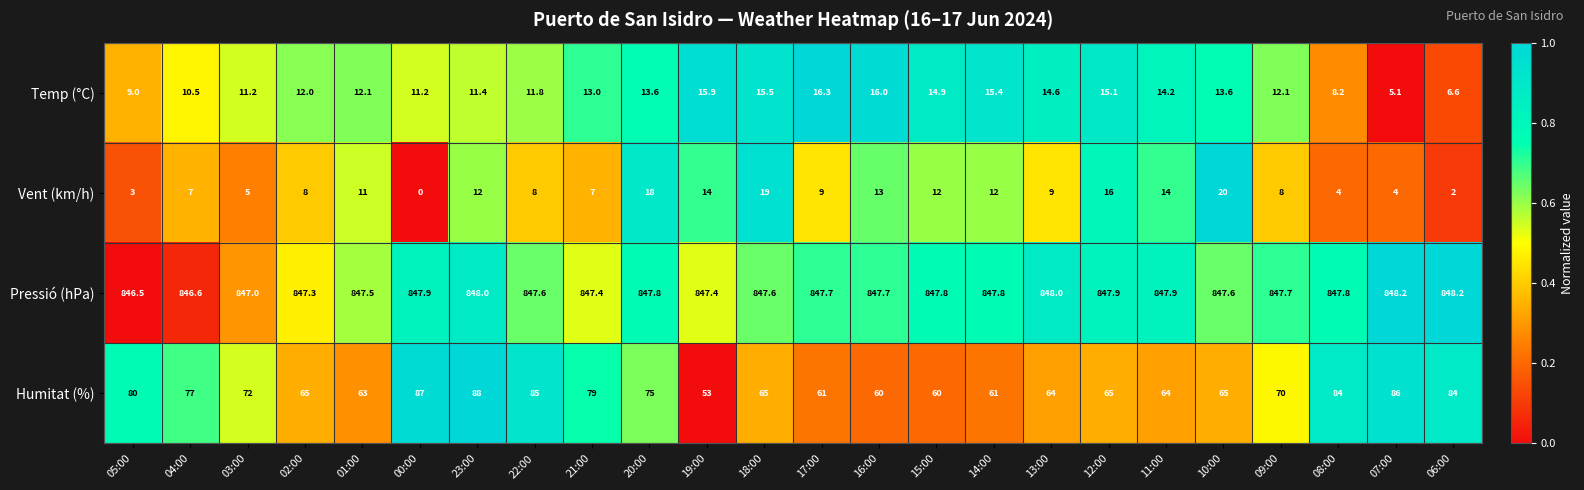

What is the difference between the highest and lowest values at 19:00?

833.4